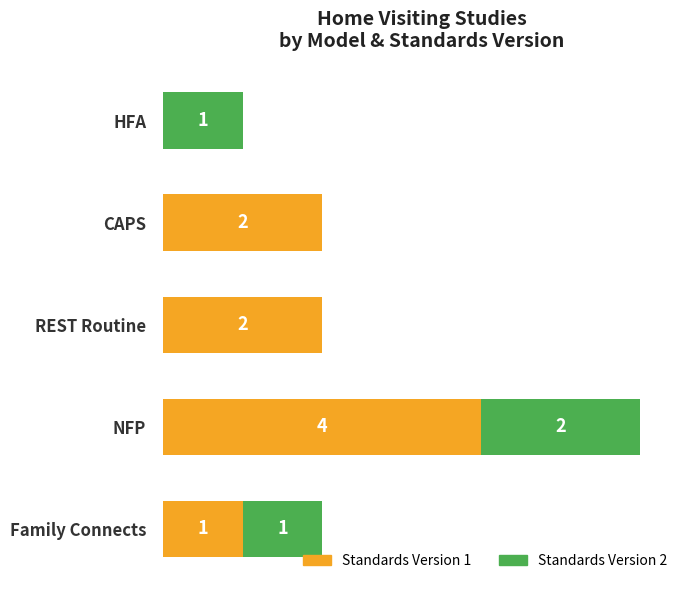

At which category is the sum across all series the highest?

NFP